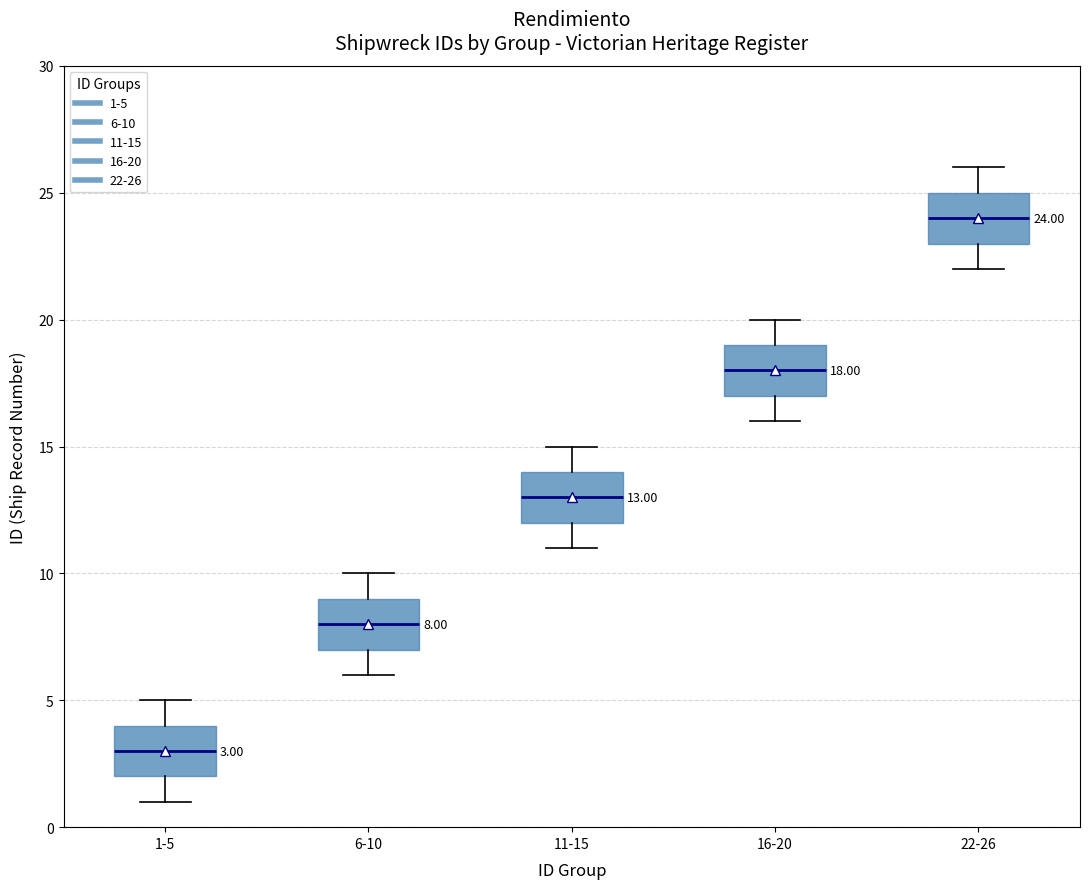

Which box's median line is the highest?

22-26